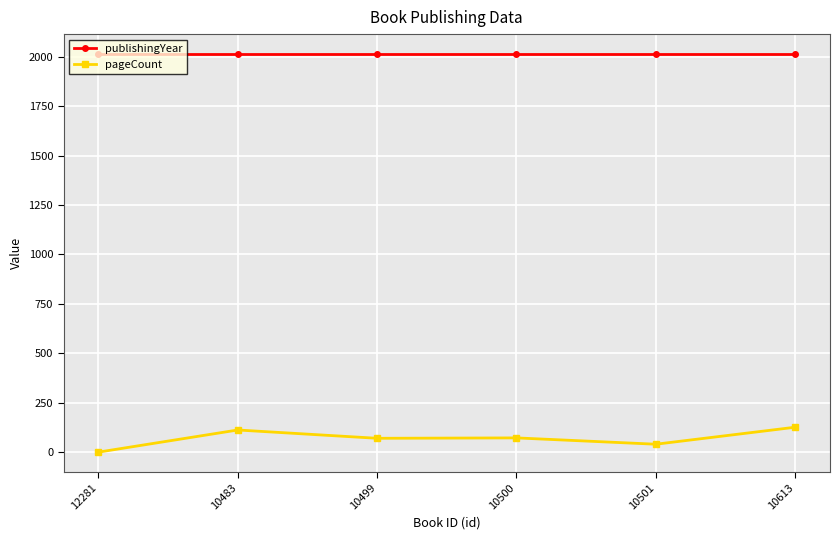

Which series has the largest total across all categories?

publishingYear